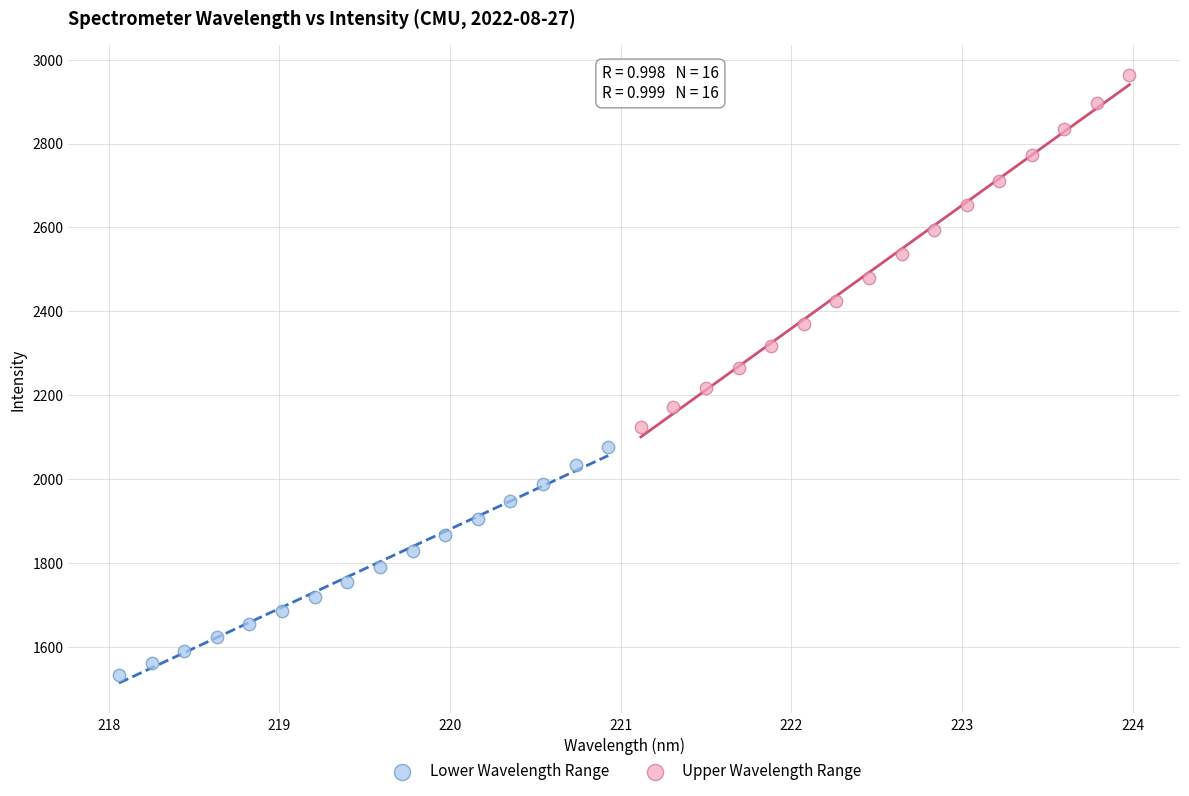

What are all the series names shown in the legend?

Lower Wavelength Range, Upper Wavelength Range